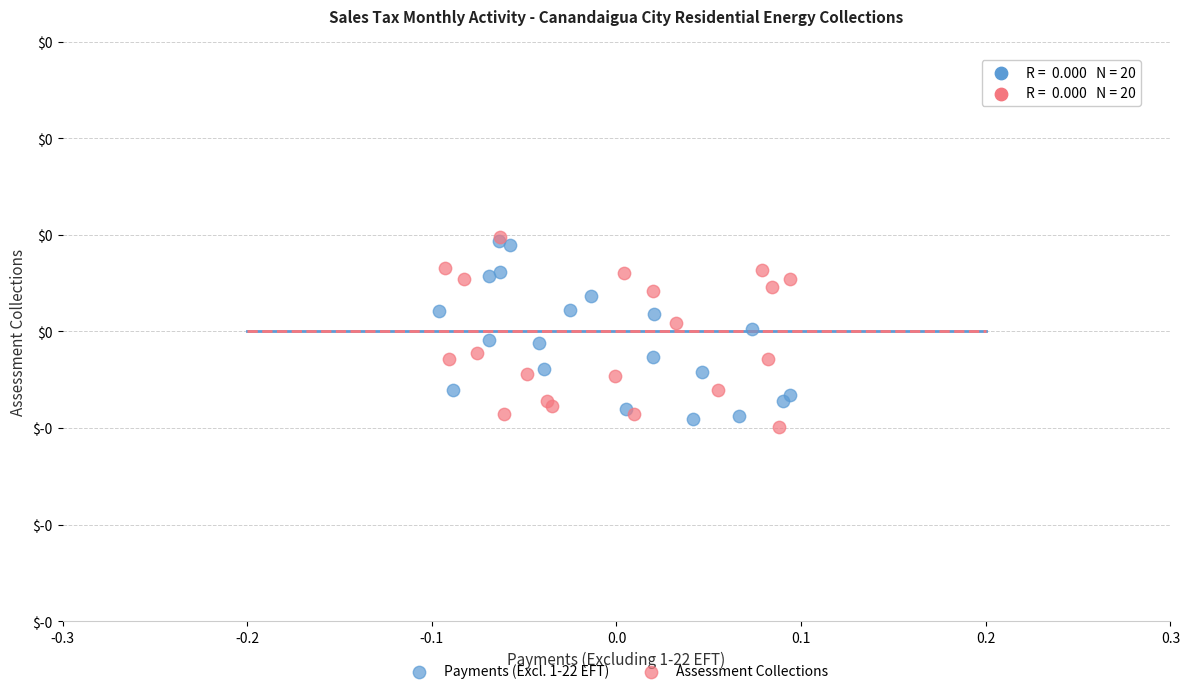

What are all the series names shown in the legend?

Payments (Excl. 1-22 EFT), Assessment Collections